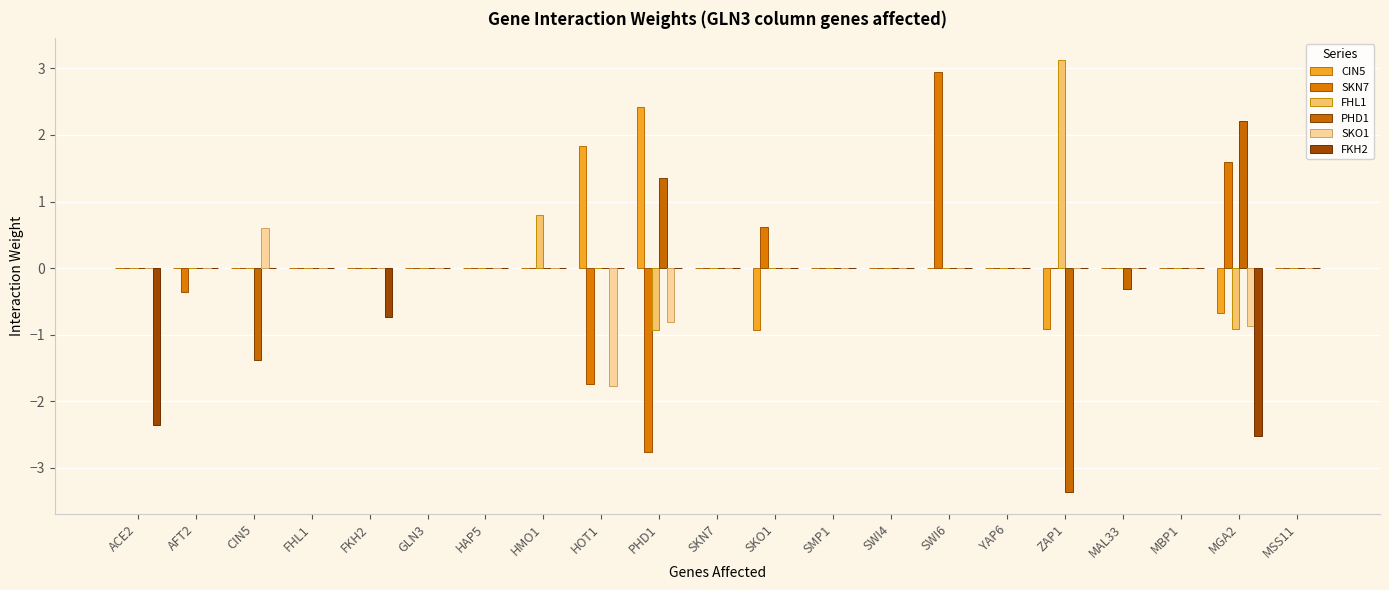

Between PHD1 and MBP1, which series saw the biggest shift?

SKN7